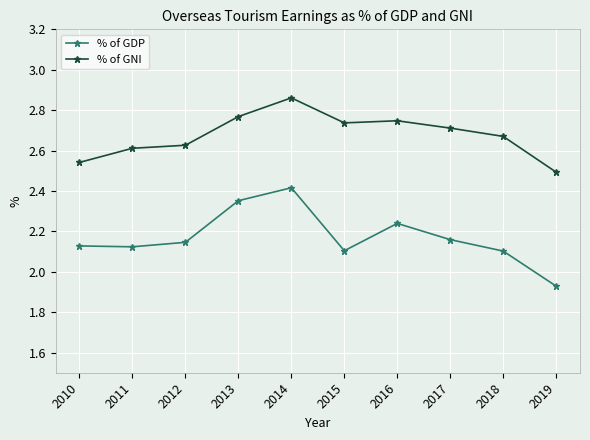

At which category does % of GNI reach its first local valley?

2015